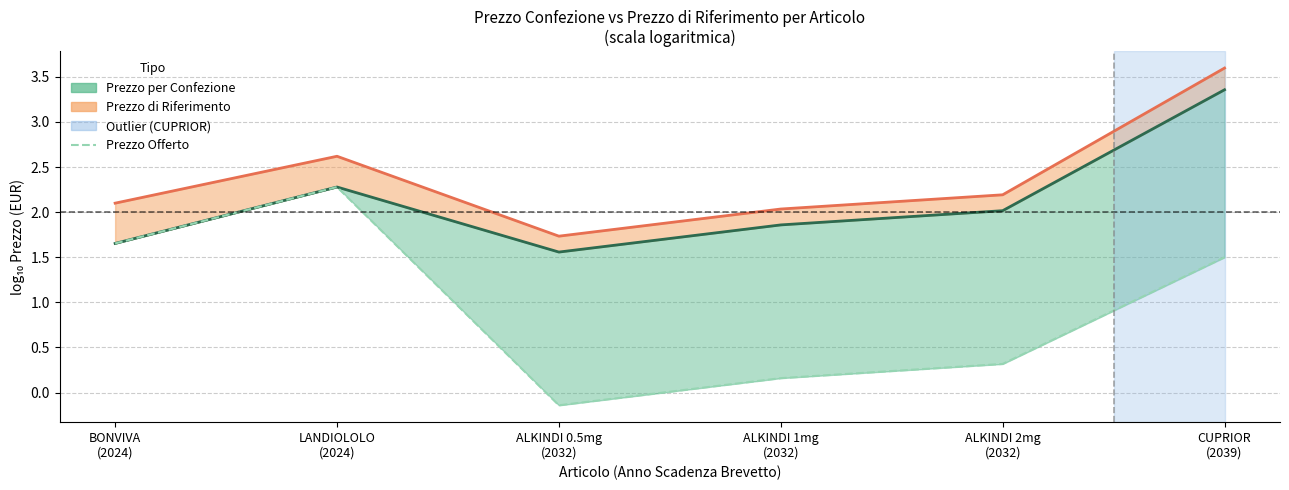

The chart shows a value of 2.6 at BONVIVA
(2024). True or false?

False